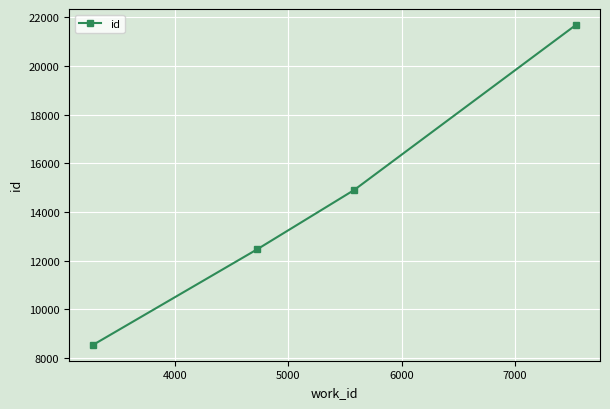

What is the minimum value shown in the chart?

8537